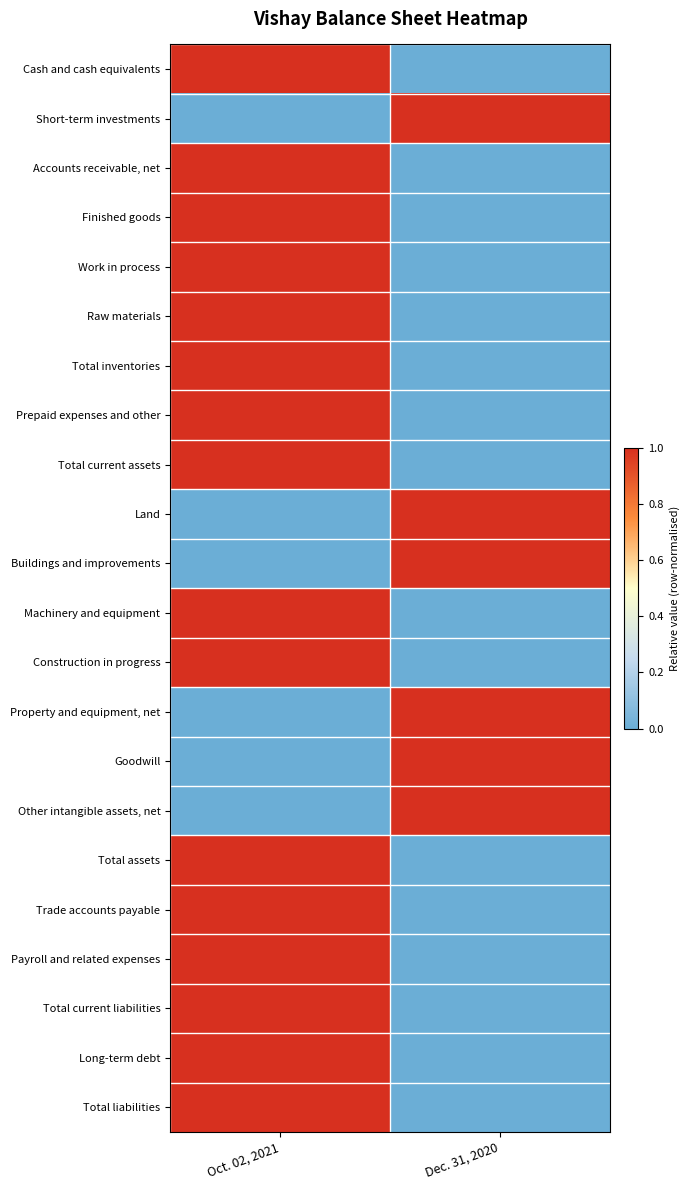

What is the spread (max minus min) of values at Oct. 02, 2021?

1